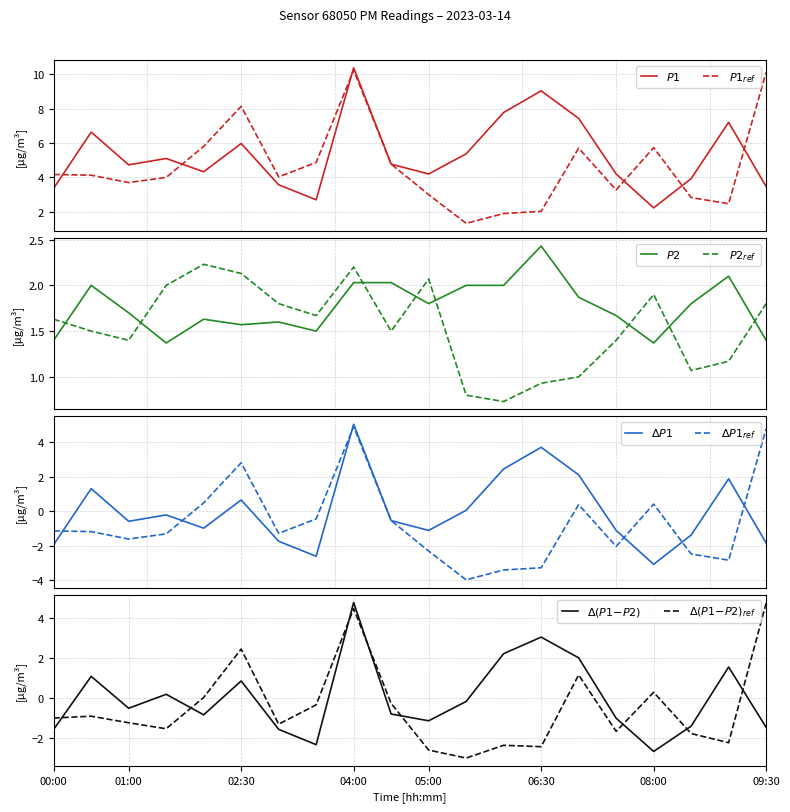

Where is the first local maximum for P1_ref?

02:30